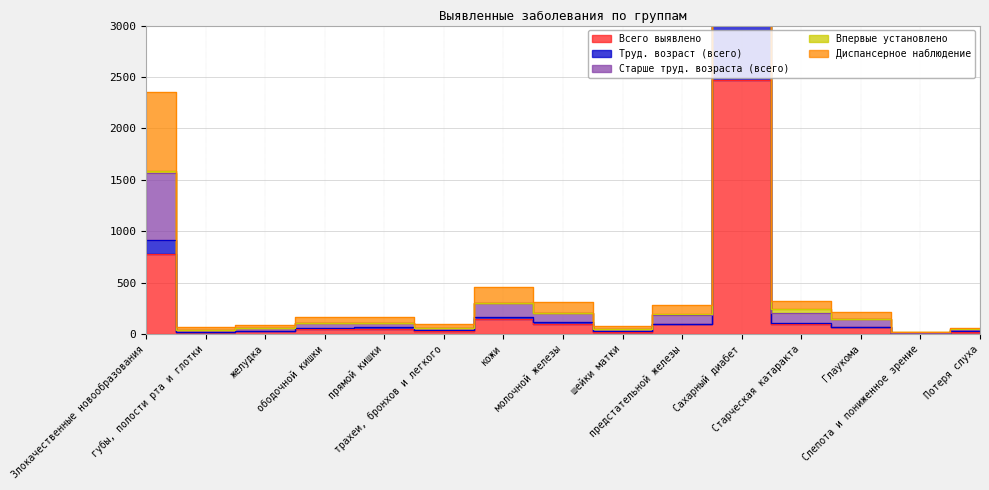

The Труд. возраст (всего) series shows 123 at молочной железы. True or false?

True